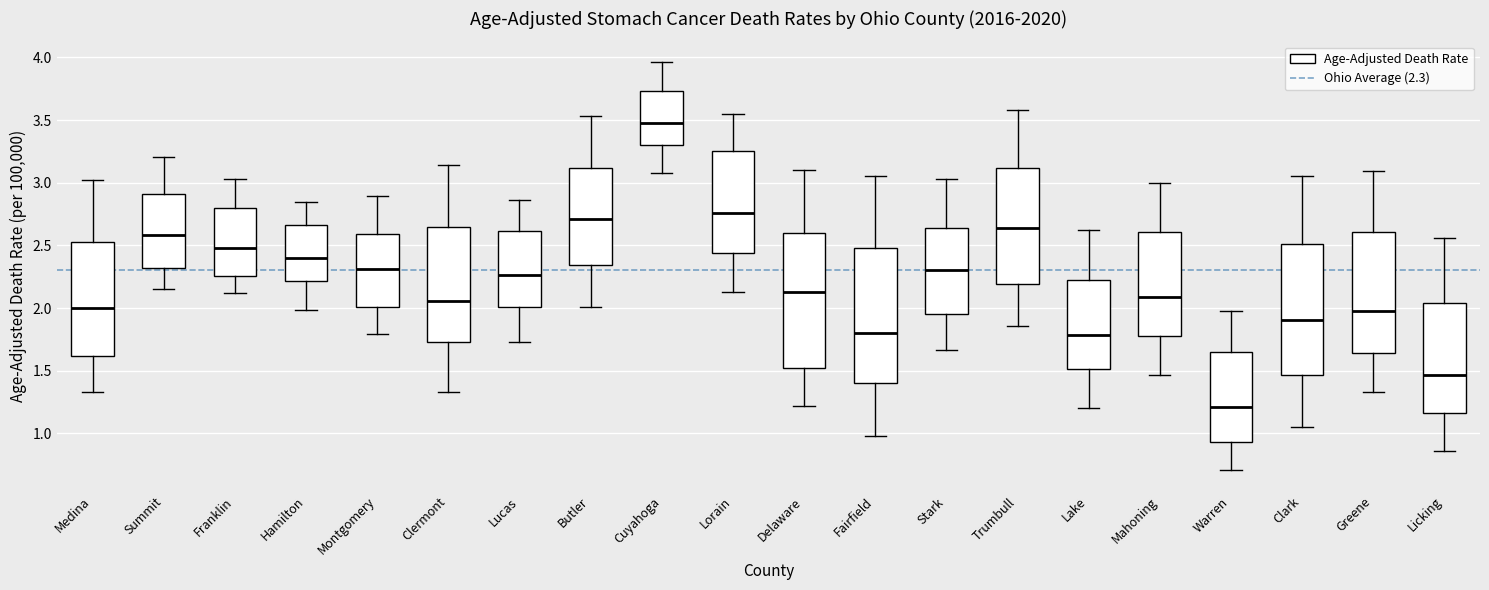

Reading left to right, transcribe this box plot: for each box, give where its median line is, the range the box spans, and where its two whiskers end, as read against the y-axis. The values are not printed on the chart, so give them approximately, as read against the axis.

Medina: median 2.00, box 1.60 to 2.55, whiskers 1.35 to 3.00
Summit: median 2.60, box 2.30 to 2.90, whiskers 2.15 to 3.20
Franklin: median 2.50, box 2.25 to 2.80, whiskers 2.10 to 3.05
Hamilton: median 2.40, box 2.20 to 2.65, whiskers 2.00 to 2.85
Montgomery: median 2.30, box 2.00 to 2.60, whiskers 1.80 to 2.90
Clermont: median 2.05, box 1.75 to 2.65, whiskers 1.35 to 3.15
Lucas: median 2.25, box 2.00 to 2.60, whiskers 1.75 to 2.85
Butler: median 2.70, box 2.35 to 3.10, whiskers 2.00 to 3.55
Cuyahoga: median 3.50, box 3.30 to 3.75, whiskers 3.10 to 3.95
Lorain: median 2.75, box 2.45 to 3.25, whiskers 2.15 to 3.55
Delaware: median 2.10, box 1.50 to 2.60, whiskers 1.20 to 3.10
Fairfield: median 1.80, box 1.40 to 2.50, whiskers 1.00 to 3.05
Stark: median 2.30, box 1.95 to 2.65, whiskers 1.65 to 3.05
Trumbull: median 2.65, box 2.20 to 3.10, whiskers 1.85 to 3.60
Lake: median 1.80, box 1.50 to 2.20, whiskers 1.20 to 2.65
Mahoning: median 2.10, box 1.75 to 2.60, whiskers 1.45 to 3.00
Warren: median 1.20, box 0.95 to 1.65, whiskers 0.70 to 2.00
Clark: median 1.90, box 1.45 to 2.50, whiskers 1.05 to 3.05
Greene: median 2.00, box 1.65 to 2.60, whiskers 1.35 to 3.10
Licking: median 1.45, box 1.15 to 2.05, whiskers 0.85 to 2.55